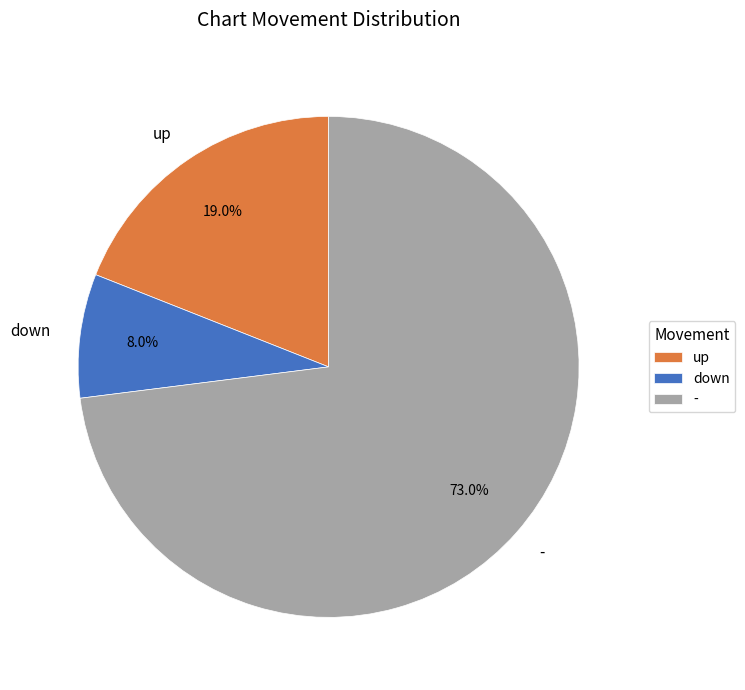

Does down represent more than half of the total?

No